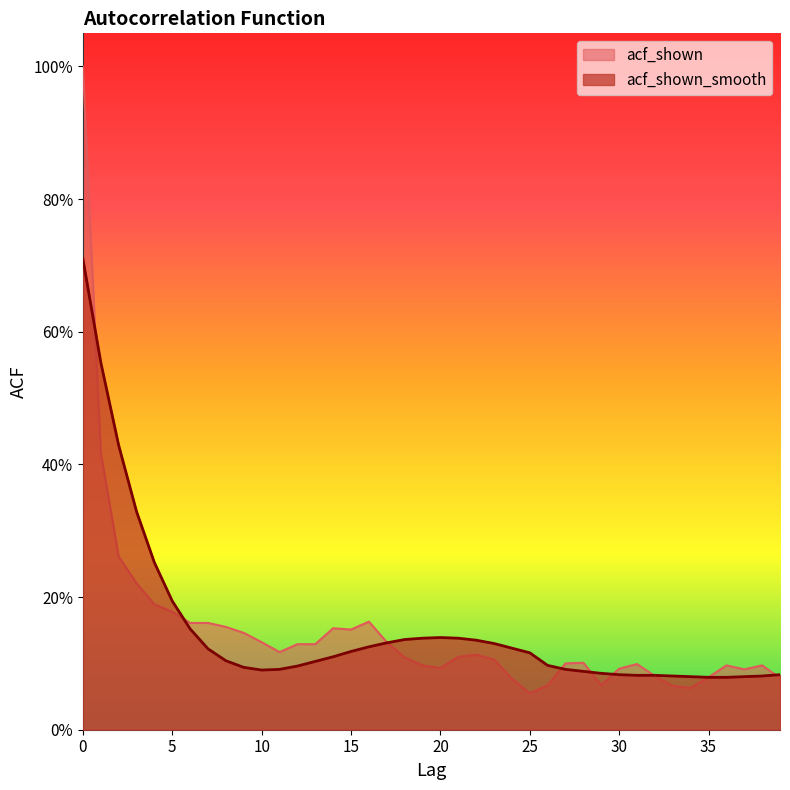

What is the difference between the acf_shown values at 1 and 8?

0.3